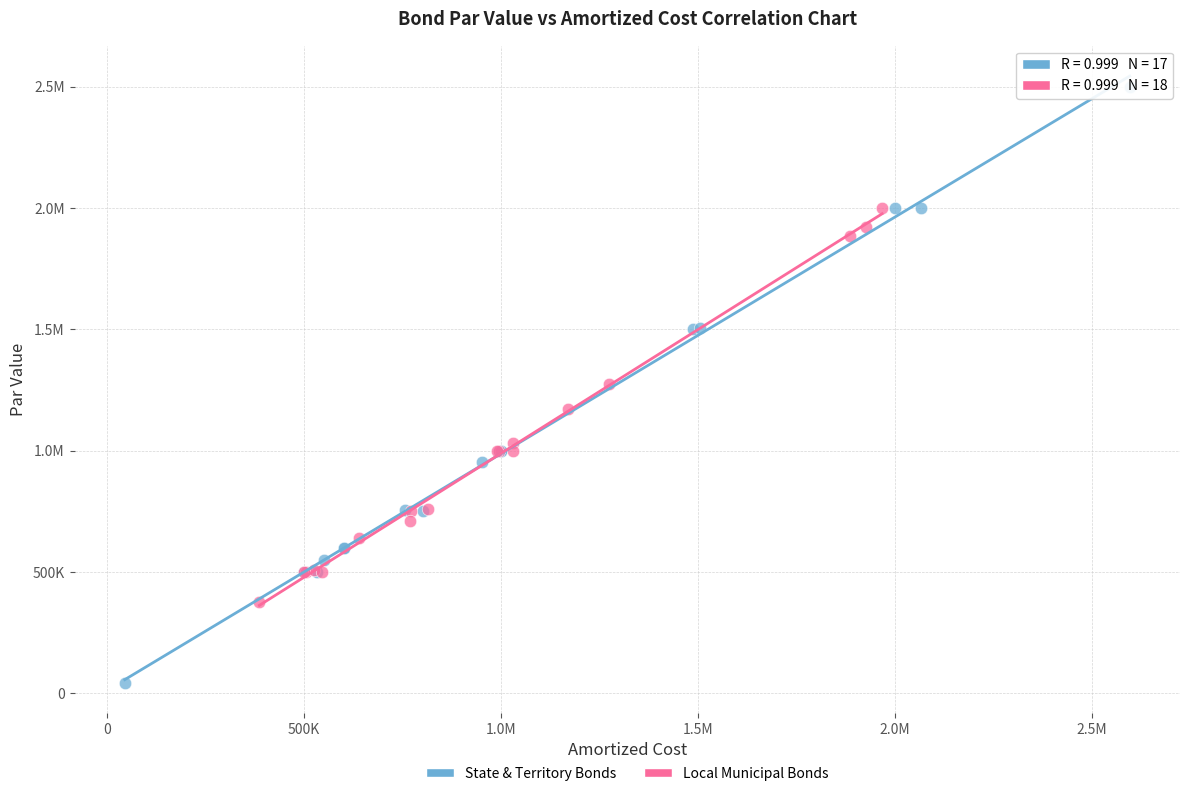

What are all the series names shown in the legend?

State & Territory Bonds, Local Municipal Bonds